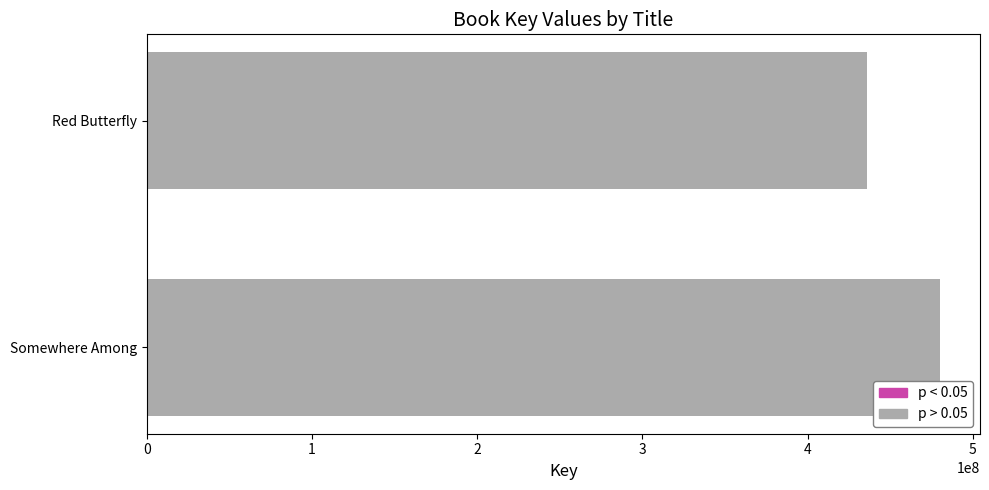

The chart shows a value of 240265928 at Somewhere Among. True or false?

False